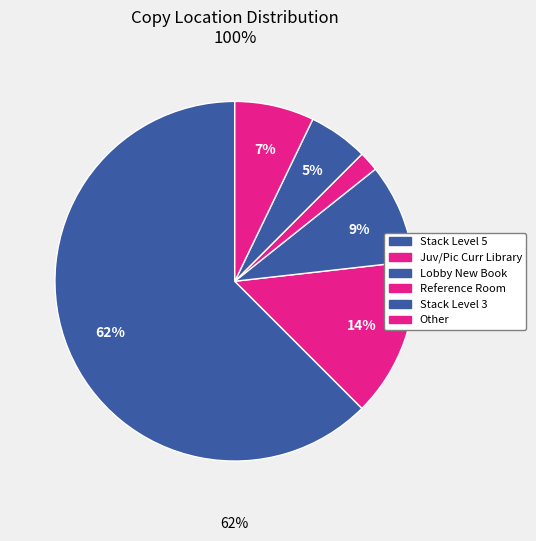

How many segments does this pie chart have?

6